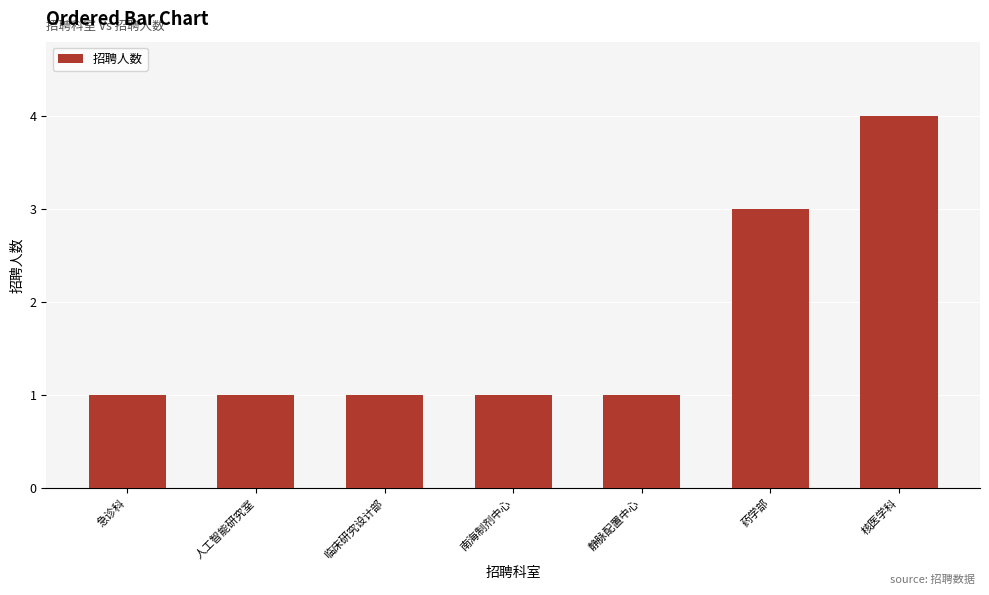

Does the chart contain stacked bars?

No